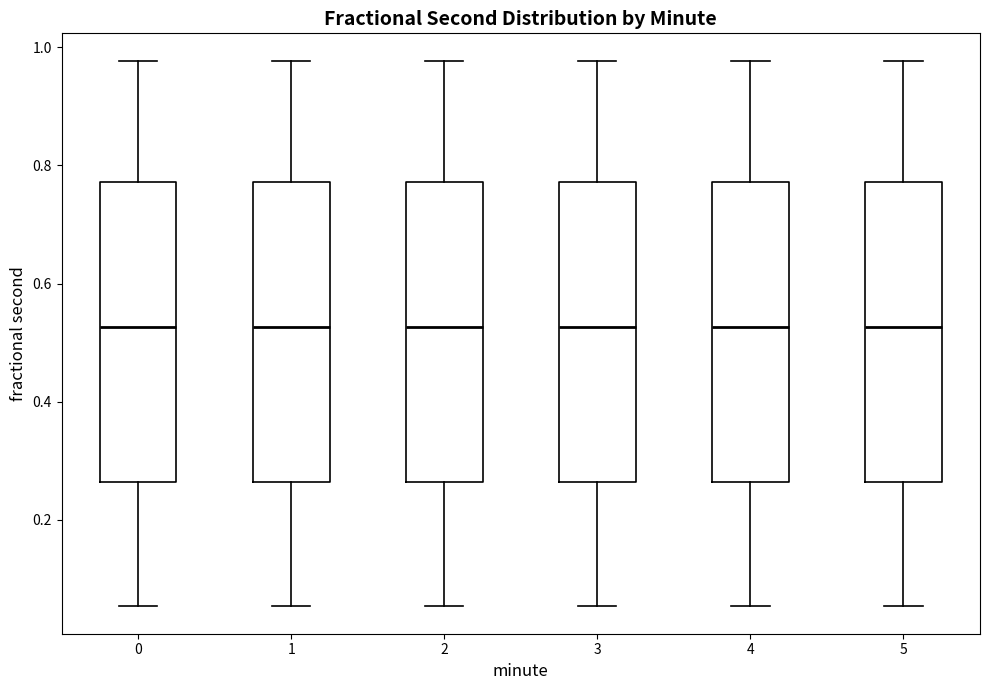

Reading left to right, transcribe this box plot: for each box, give where its median line is, the range the box spans, and where its two whiskers end, as read against the y-axis. The values are not printed on the chart, so give them approximately, as read against the axis.

0: median 0.52, box 0.26 to 0.78, whiskers 0.06 to 0.98
1: median 0.52, box 0.26 to 0.78, whiskers 0.06 to 0.98
2: median 0.52, box 0.26 to 0.78, whiskers 0.06 to 0.98
3: median 0.52, box 0.26 to 0.78, whiskers 0.06 to 0.98
4: median 0.52, box 0.26 to 0.78, whiskers 0.06 to 0.98
5: median 0.52, box 0.26 to 0.78, whiskers 0.06 to 0.98